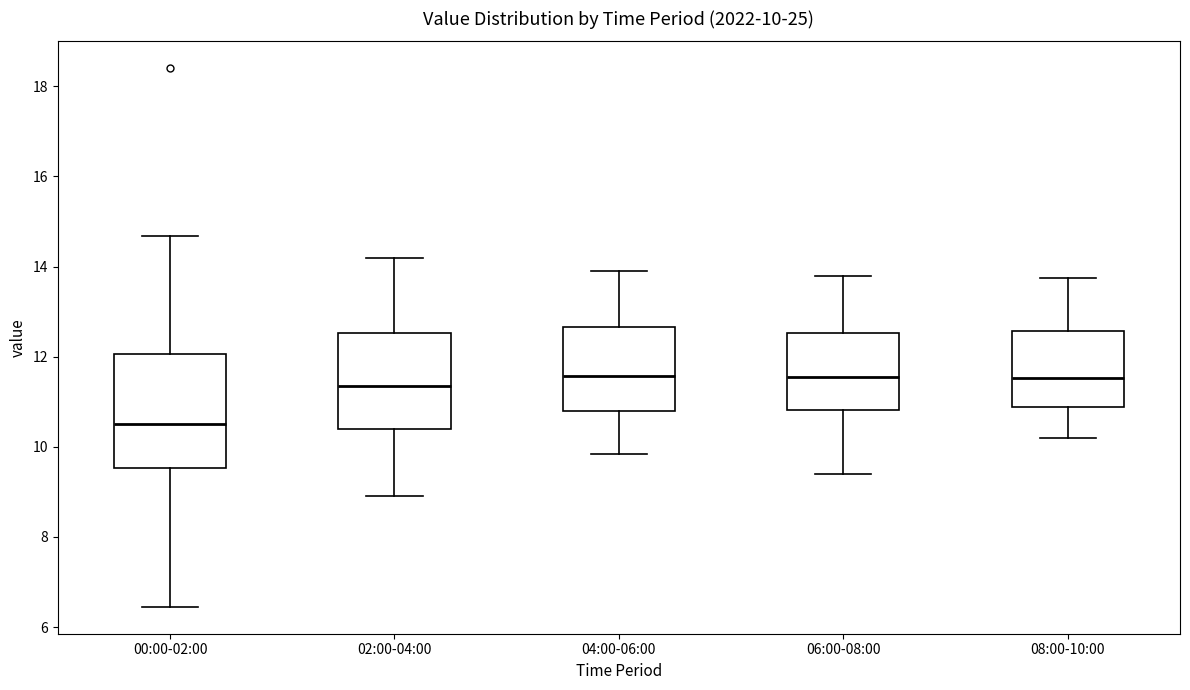

Comparing the boxes themselves (not the whiskers), which one is the tallest?

00:00-02:00